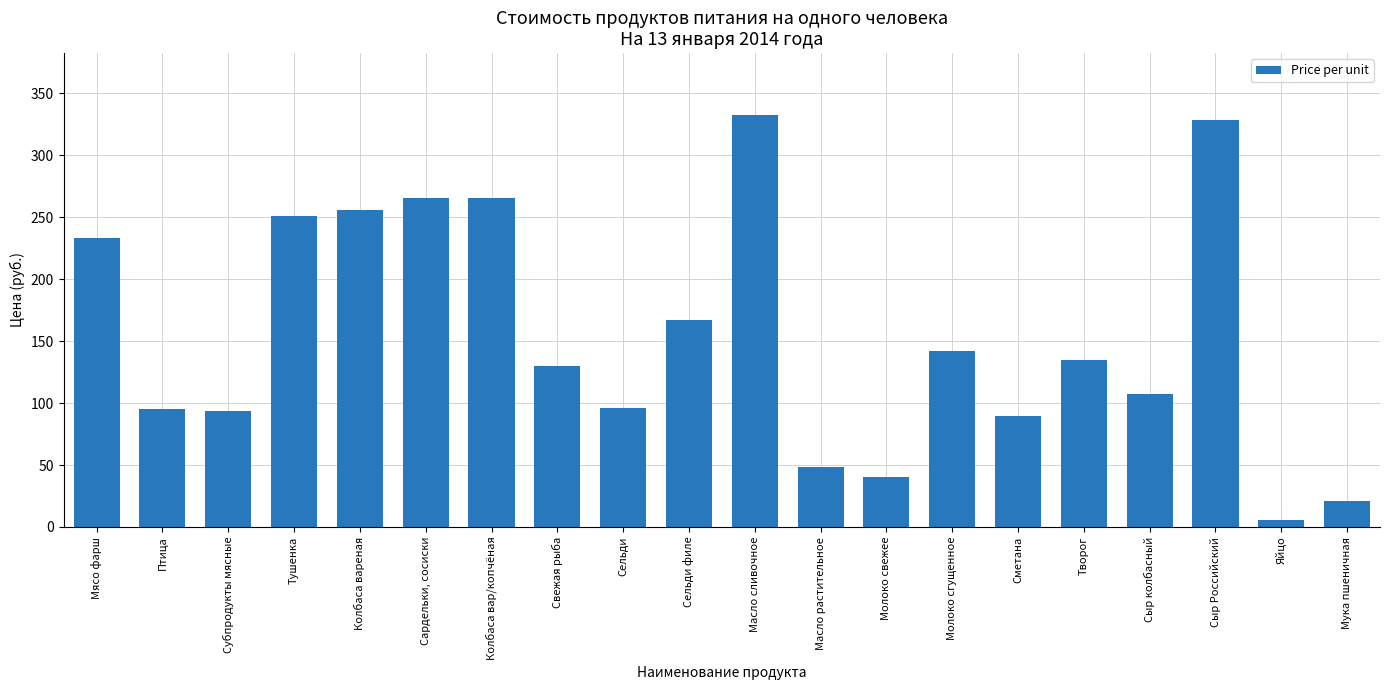

What is the sum of all values?

3103.3